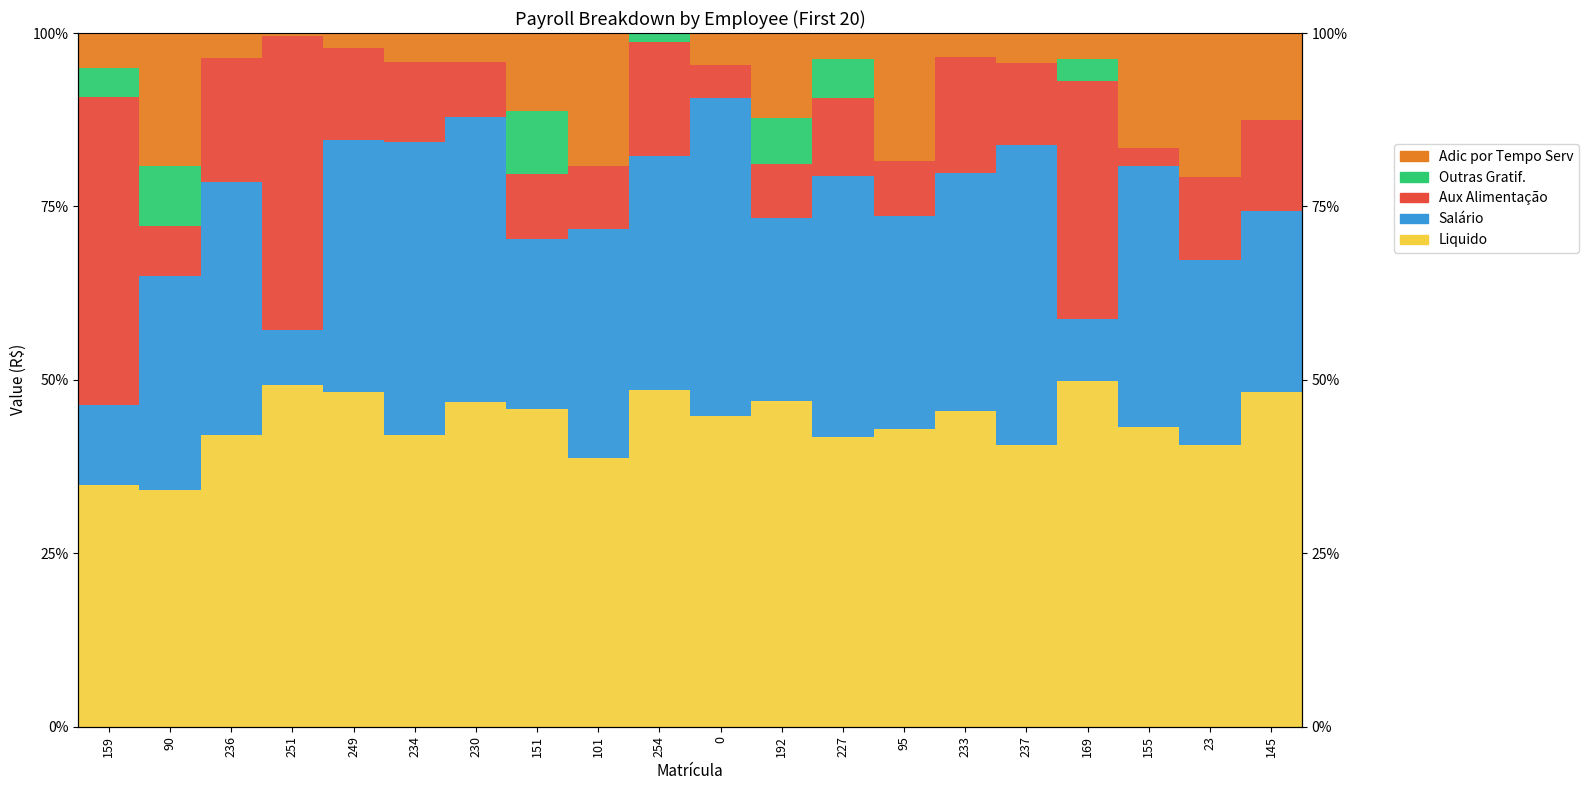

Reading right to left, extract all data points from this chart.

Liquido: 48.2	40.7	43.3	49.9	40.7	45.5	42.9	41.8	47.0	44.7	48.6	38.7	45.7	46.8	42.1	48.3	49.3	42.1	34.1	34.8
Salário: 26.2	26.6	37.6	8.9	43.2	34.3	30.7	37.7	26.3	46.0	33.6	33.1	24.5	41.1	42.1	36.4	7.8	36.5	30.8	11.5
Aux Alimentação: 13.0	12.0	2.6	34.3	11.8	16.8	7.9	11.2	7.8	4.7	16.4	9.0	9.5	7.9	11.5	13.2	42.4	17.8	7.2	44.4
Outras Gratif.: 0.0	0.0	0.0	3.3	0.0	0.0	0.0	5.6	6.6	0.0	1.3	0.0	9.0	0.0	0.0	0.0	0.0	0.0	8.7	4.1
Adic por Tempo Serv: 12.6	20.7	16.5	3.7	4.3	3.4	18.4	3.8	12.3	4.6	0.0	19.2	11.3	4.1	4.2	2.2	0.5	3.6	19.1	5.1